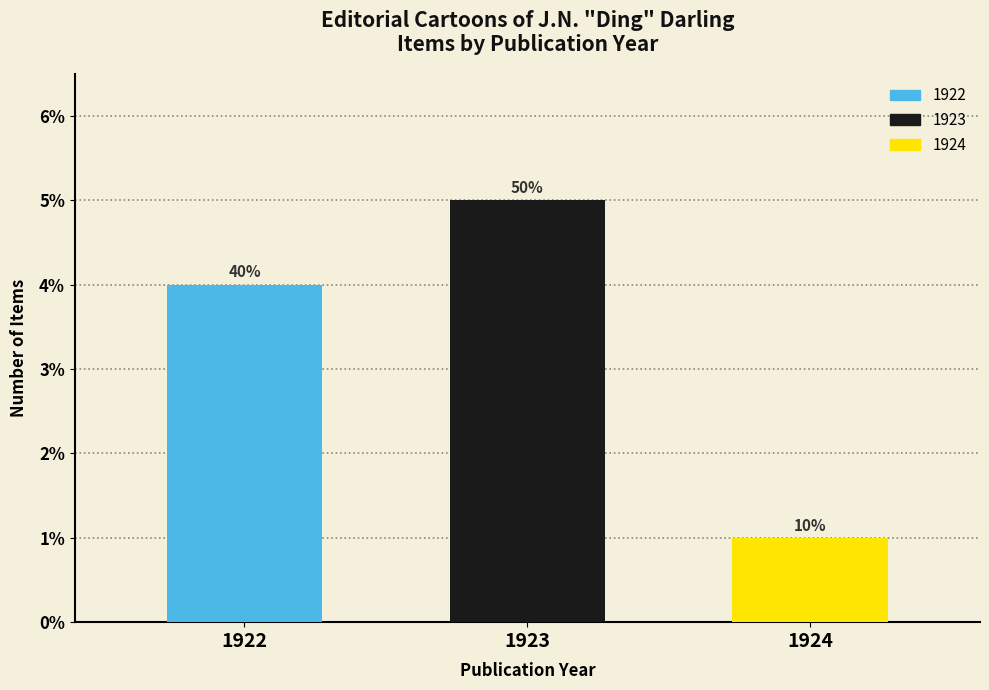

What is the difference between the maximum and second lowest values in the 1923 series?

2